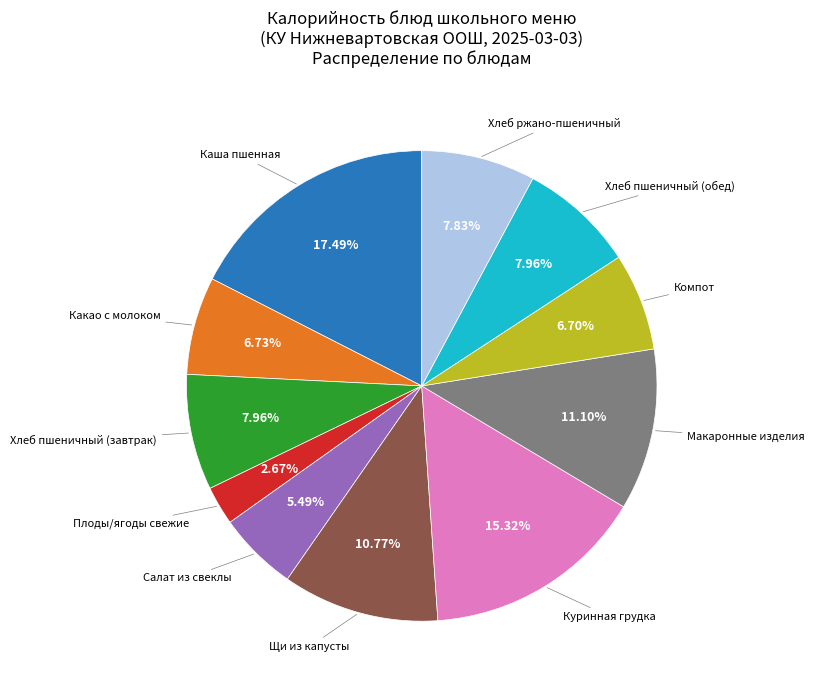

How many segments does this pie chart have?

11